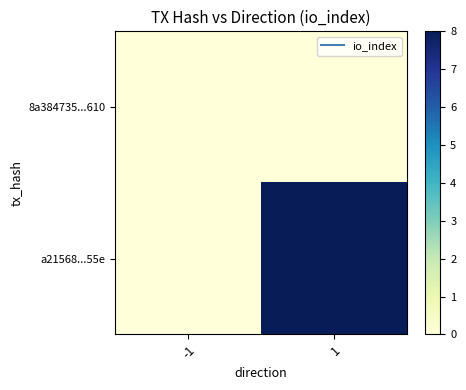

At -1, list the series in order from largest to smallest.

8a384735...610, a21568...55e